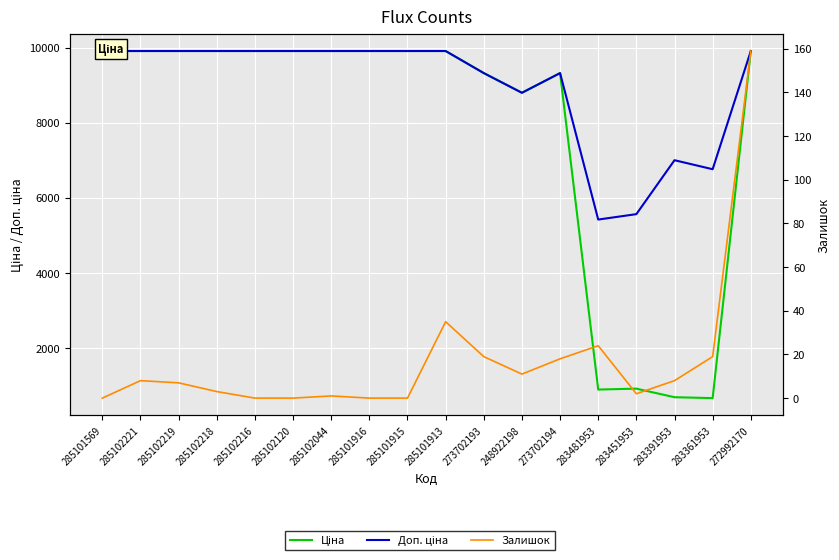

Between 285102044 and 283361953, which series saw the biggest shift?

Ціна